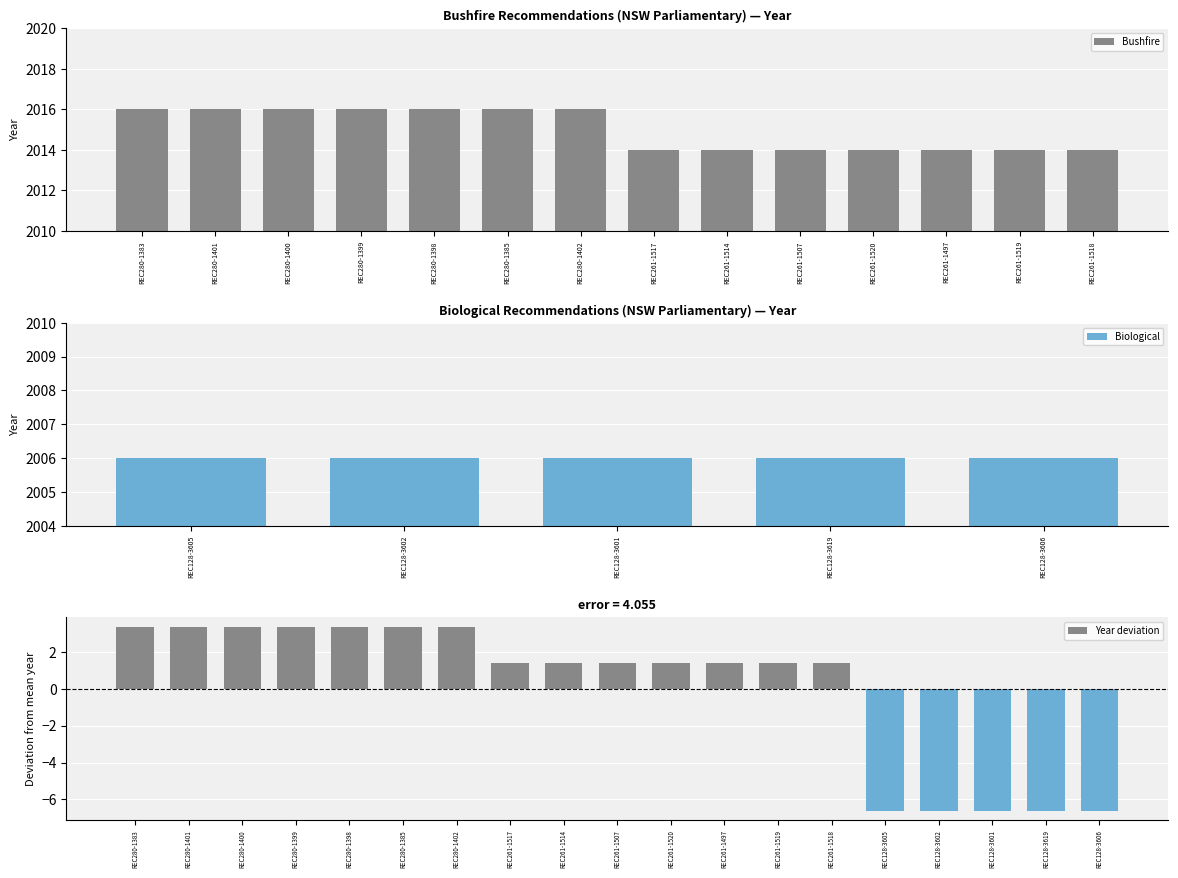

At which category does the chart reach its peak across all series?

REC280-1383